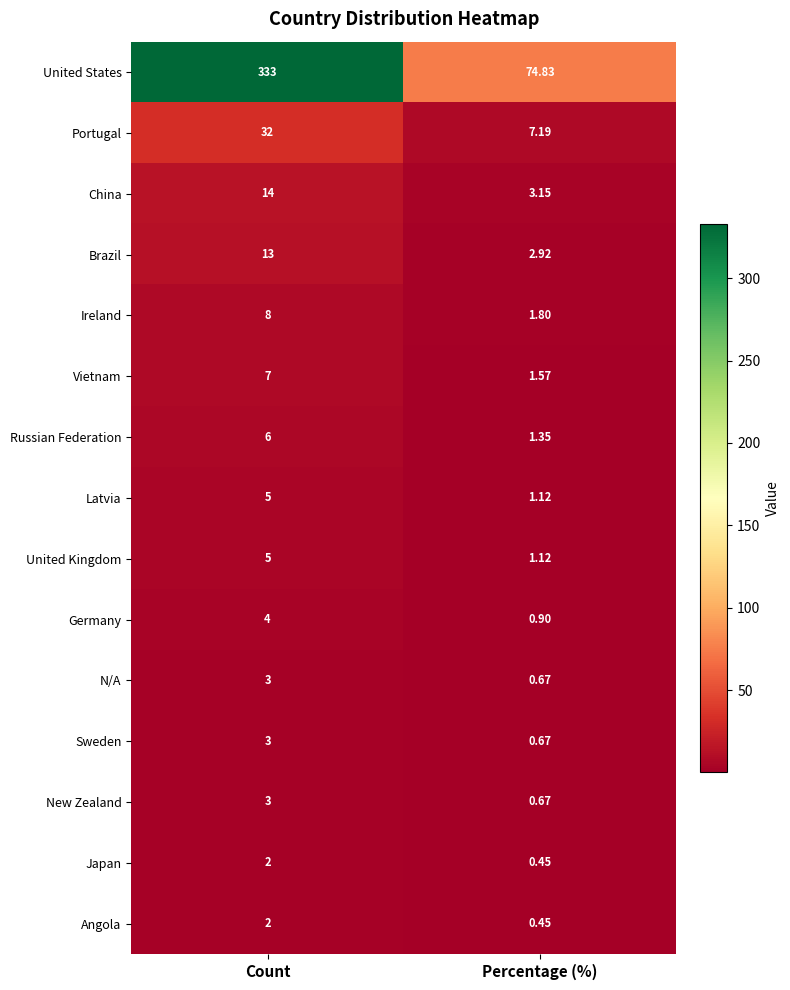

Which category has the highest value in the China series?

Count